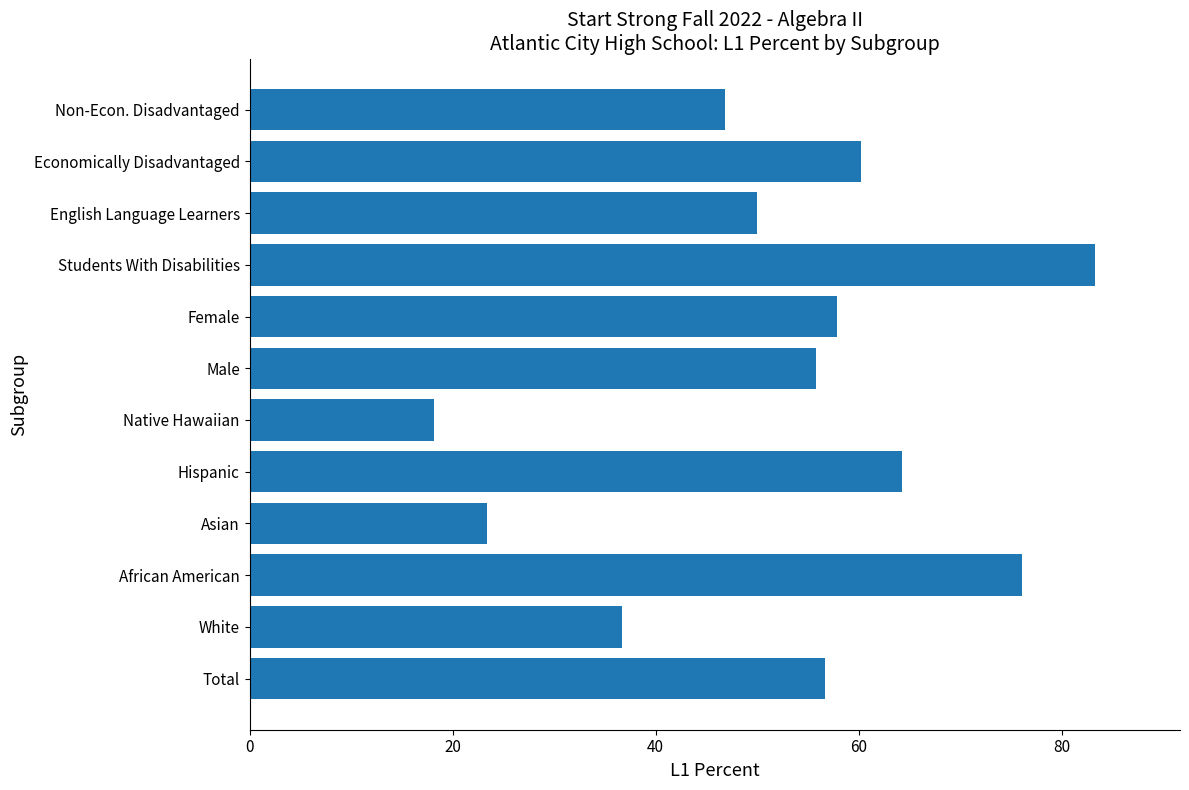

What is the sum of the values at Male and Total?

112.5